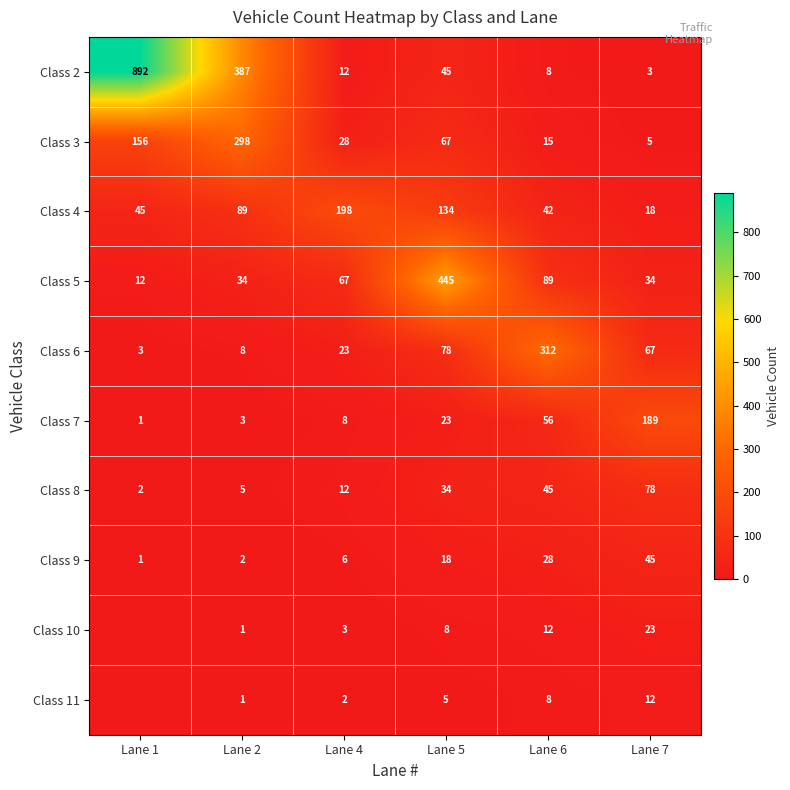

At how many categories does at least one series exceed 785?

1